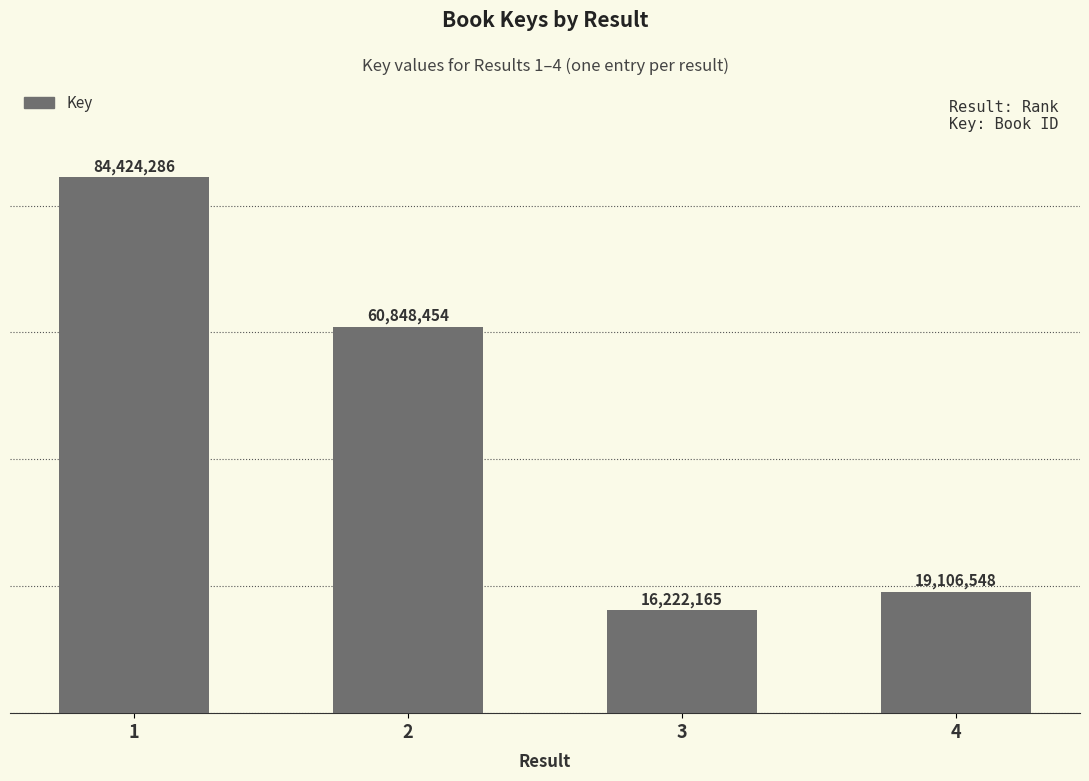

List the labels in order of value, smallest first.

3, 4, 2, 1